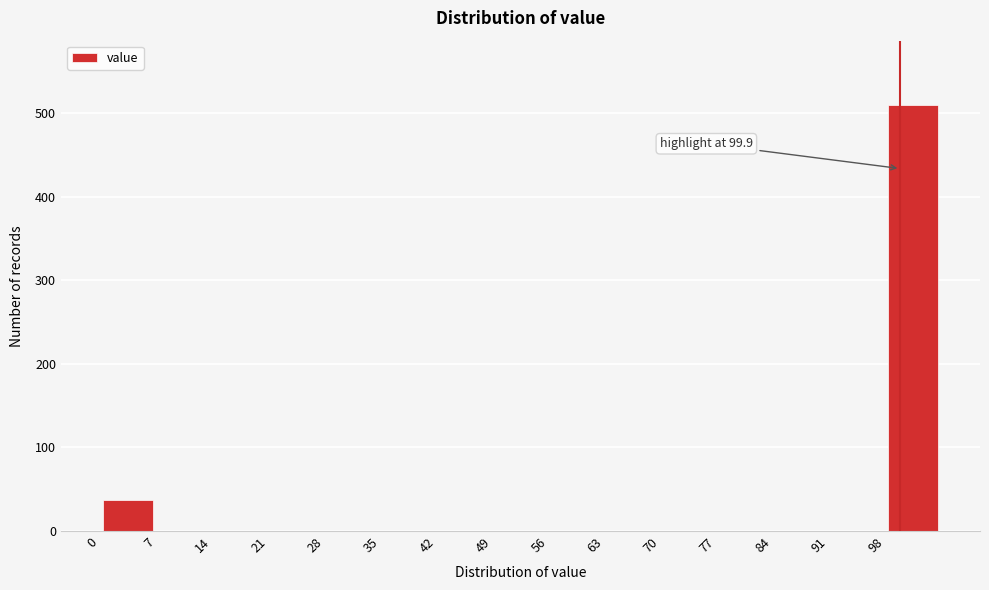

Which range on the x-axis has the tallest bar?

98 to 105